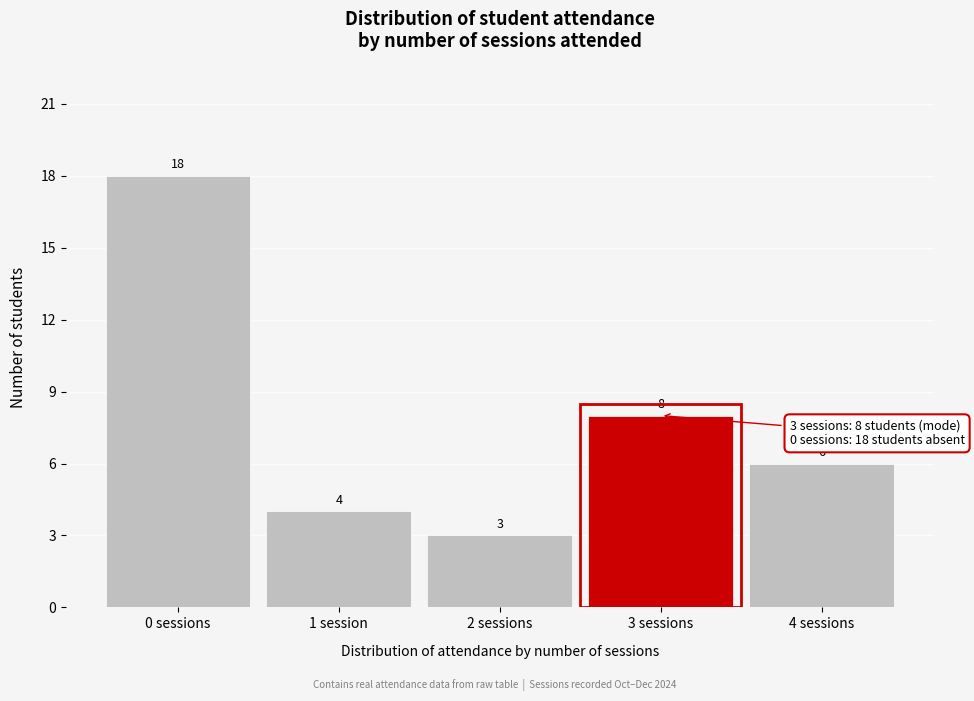

Reading left to right, list all the values displayed in this chart.

18	4	3	8	6